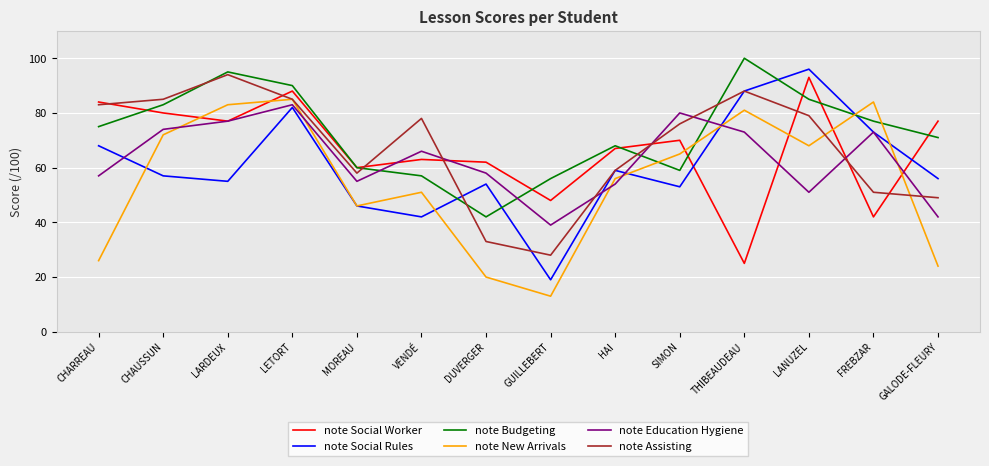

Where do note New Arrivals and note Social Worker first cross each other?

CHAUSSUN and LARDEUX